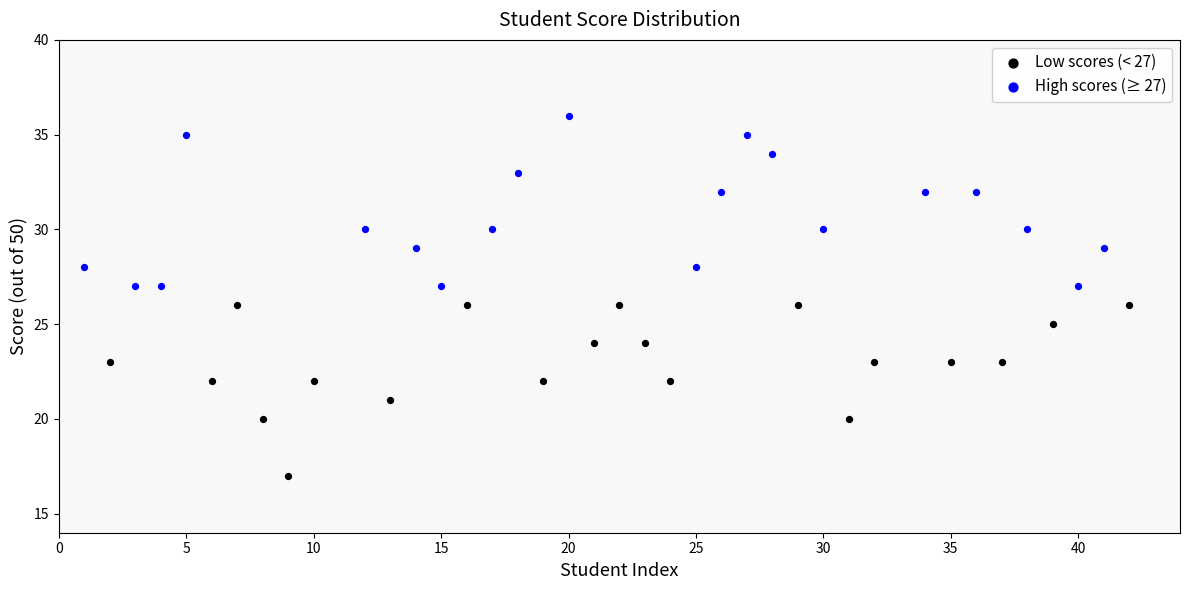

Which series reaches the maximum Y coordinate?

High scores (≥ 27)